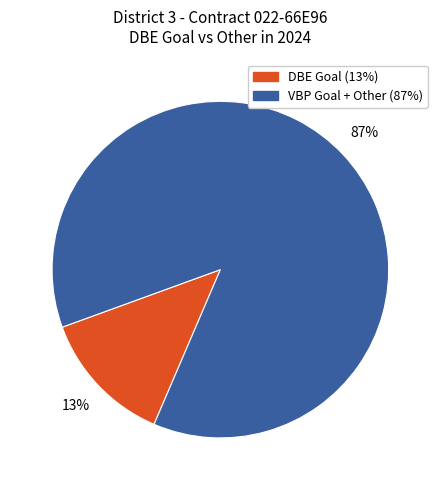

To the nearest percent, what is the difference between the largest and smallest slice percentages?

74%